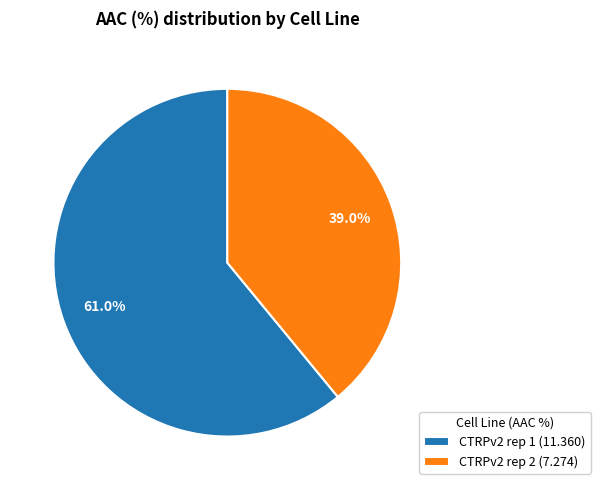

To the nearest percent, what is the combined percentage of CTRPv2 rep 2 and CTRPv2 rep 1?

100%